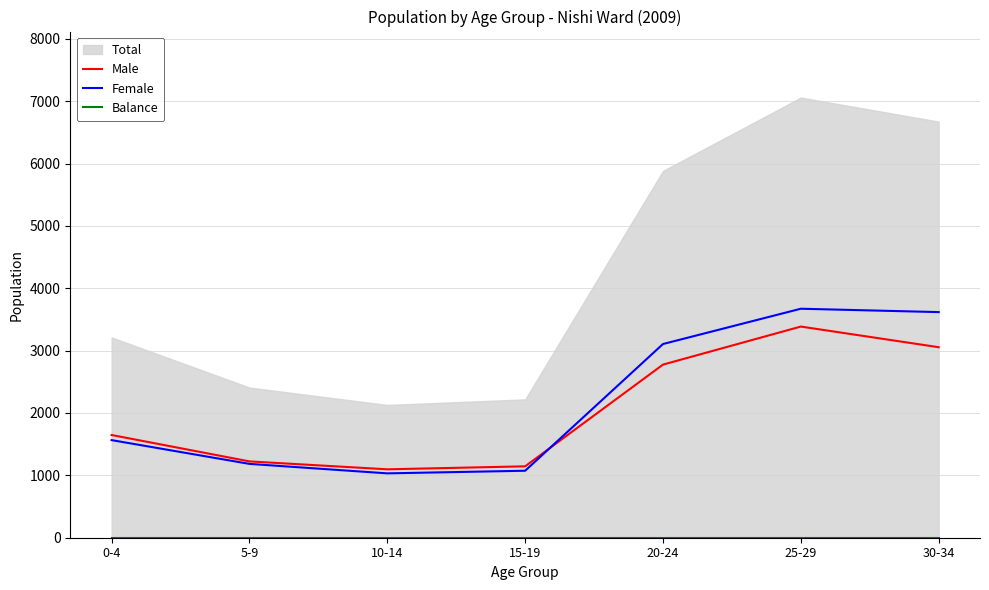

Is it true that Balance equals 0 at 10-14?

True